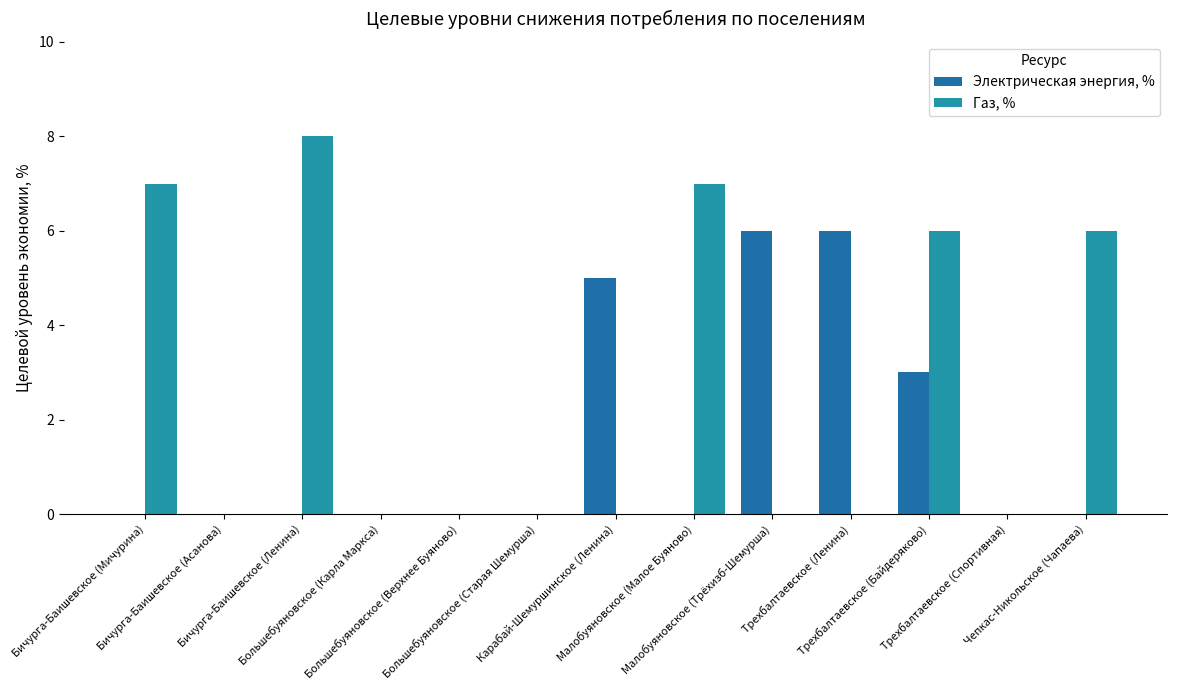

At how many categories does at least one series exceed 1?

8